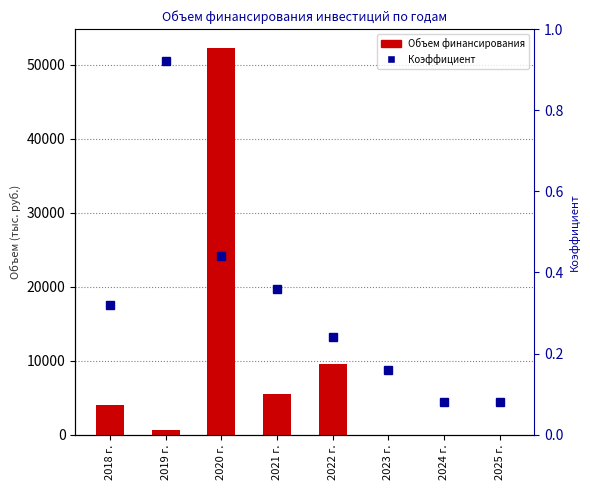

What is the label of the 1st bar from the right?

2025 г.